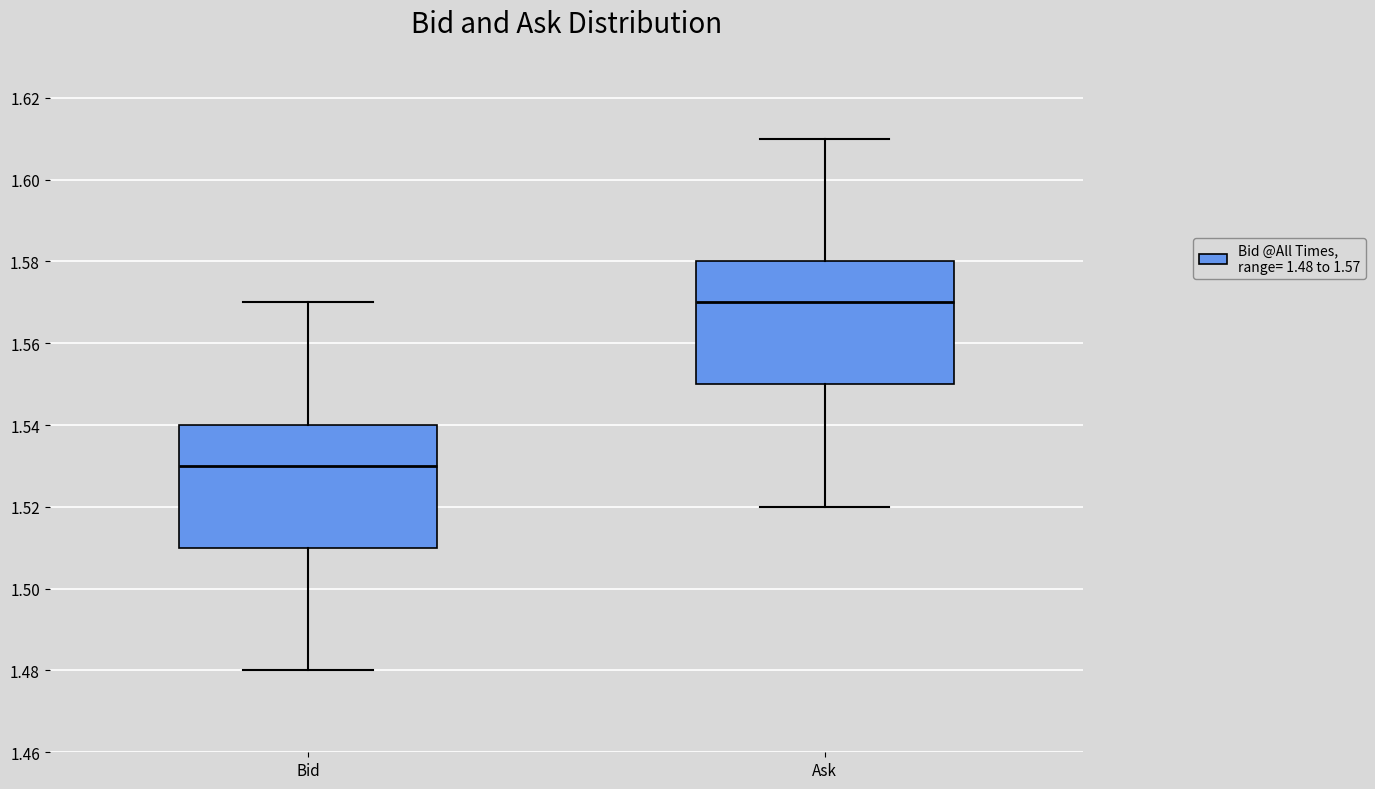

Reading left to right, read every box against the y-axis: the position of its median line, the range the box covers, and the ends of its whiskers. The values are not printed on the chart, so give them approximately, as read against the axis.

Bid: median 1.53, box 1.51 to 1.54, whiskers 1.48 to 1.57
Ask: median 1.57, box 1.55 to 1.58, whiskers 1.52 to 1.61